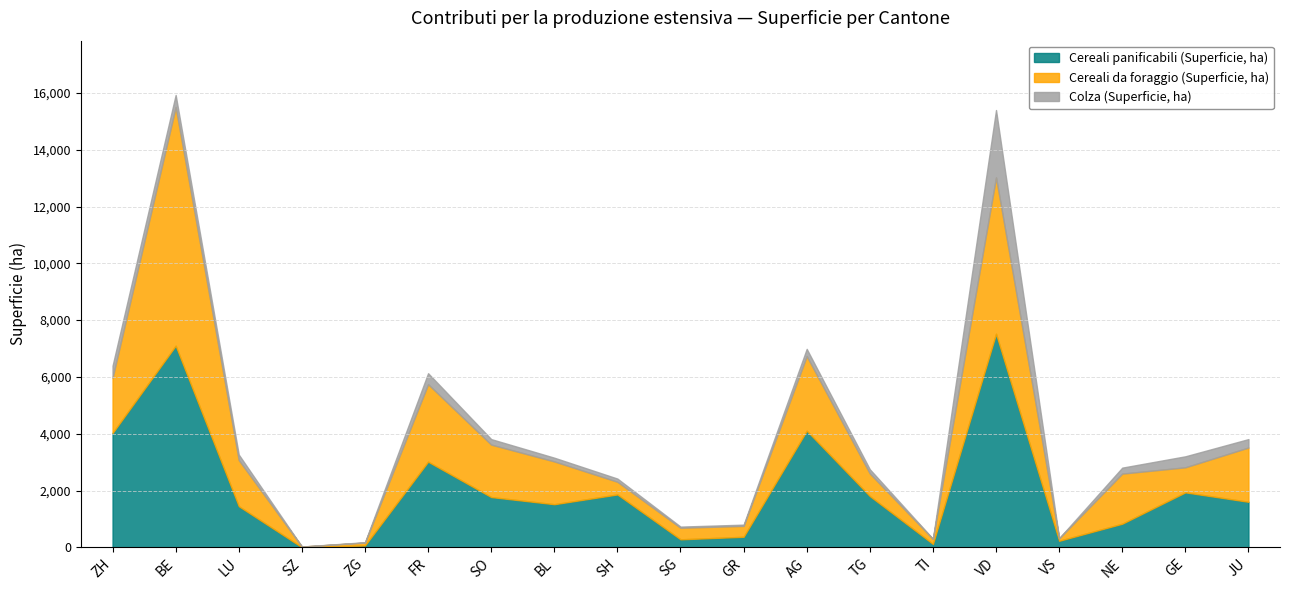

What is the average value of the Colza (Superficie, ha) series?

297.1